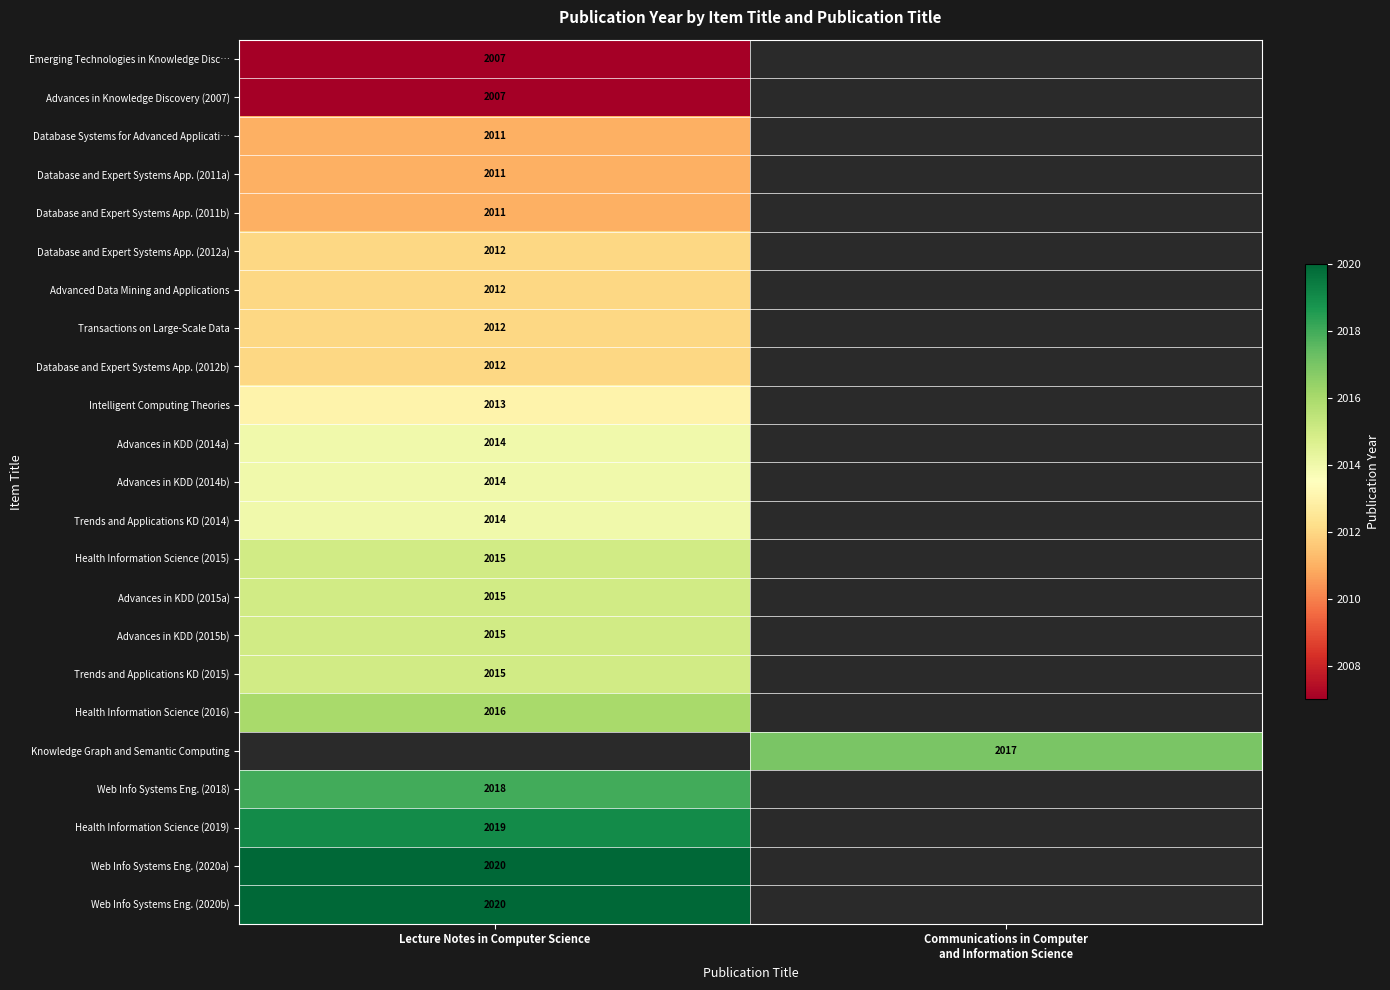

The Web Info Systems Eng. (2018) series shows 2640 at Lecture Notes in Computer Science. True or false?

False